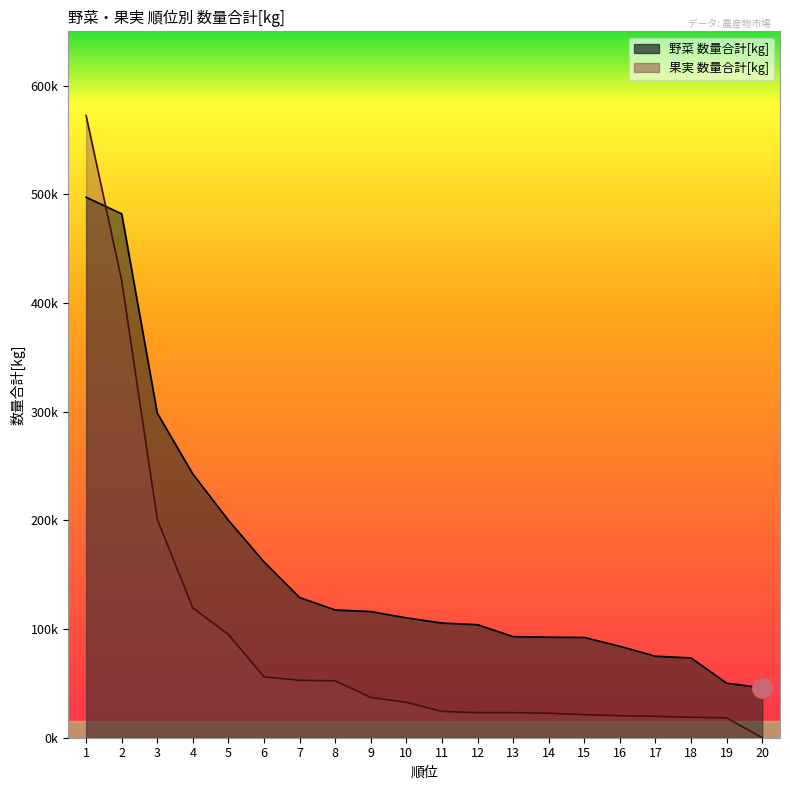

What is the maximum value for 野菜 数量合計[kg]?

497444